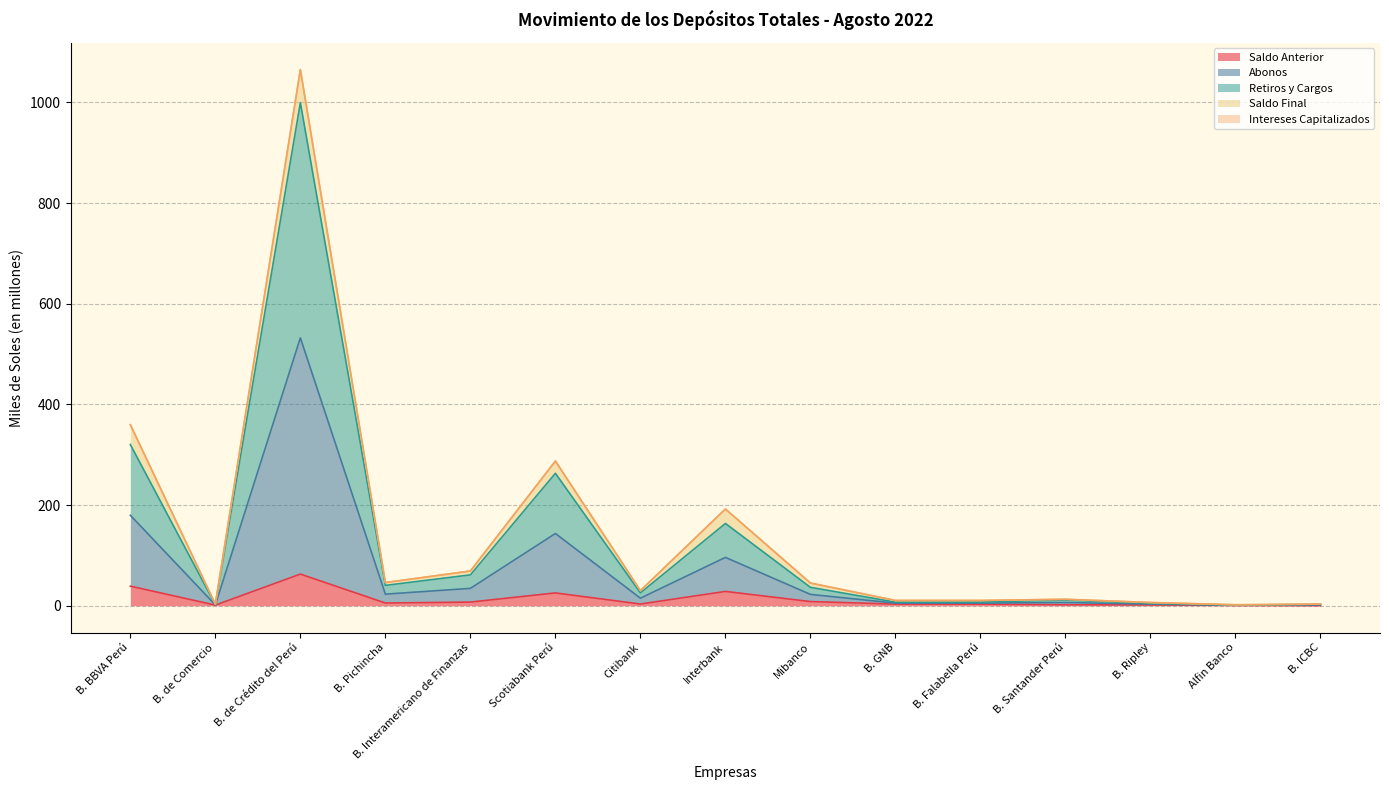

Where is the first local minimum for Retiros y Cargos?

B. de Comercio